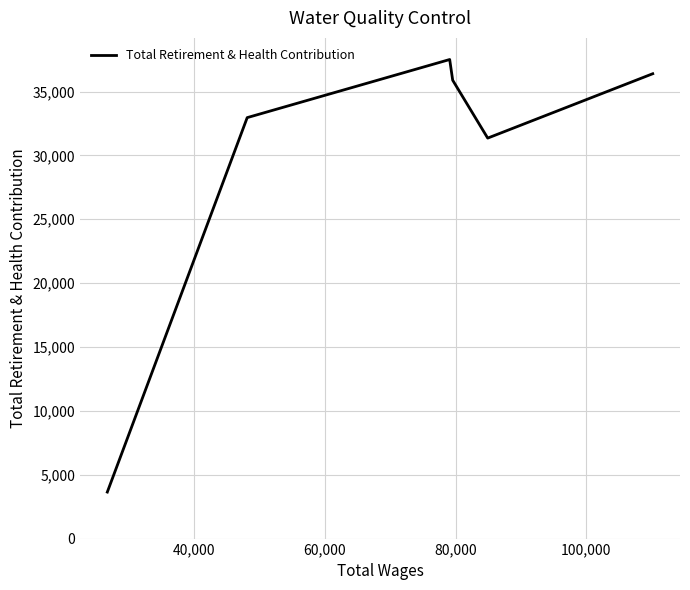

What is the smallest value displayed?

3642